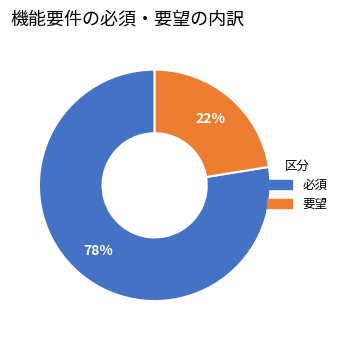

To the nearest percent, what is the combined percentage of 必須 and 要望?

100%